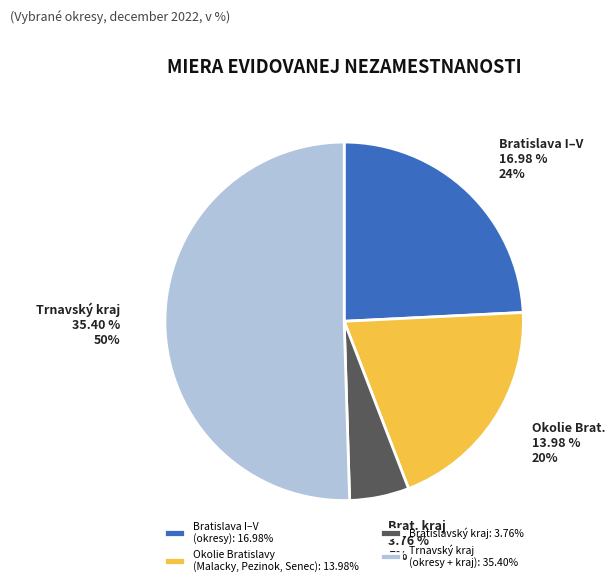

Is there a majority slice in this chart?

No